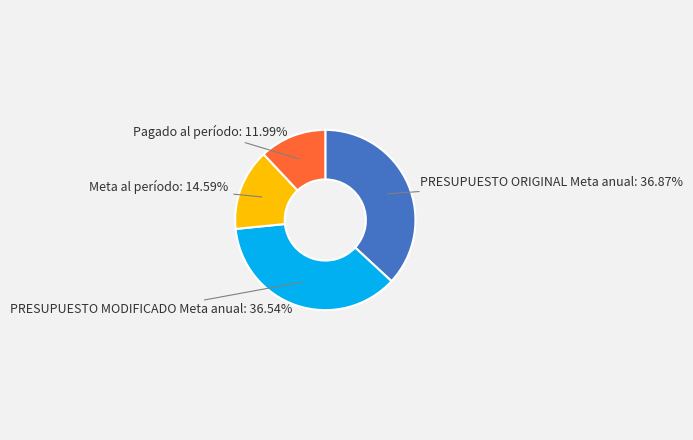

Approximately how many times larger is the value at Meta al período compared to Pagado al período?

1.2